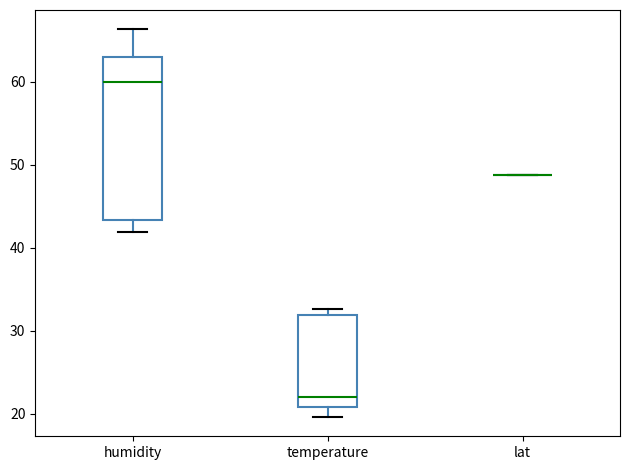

Where does the lower whisker of the box for temperature end on the y-axis? The values are not printed on the chart, so give them approximately, as read against the axis.

20